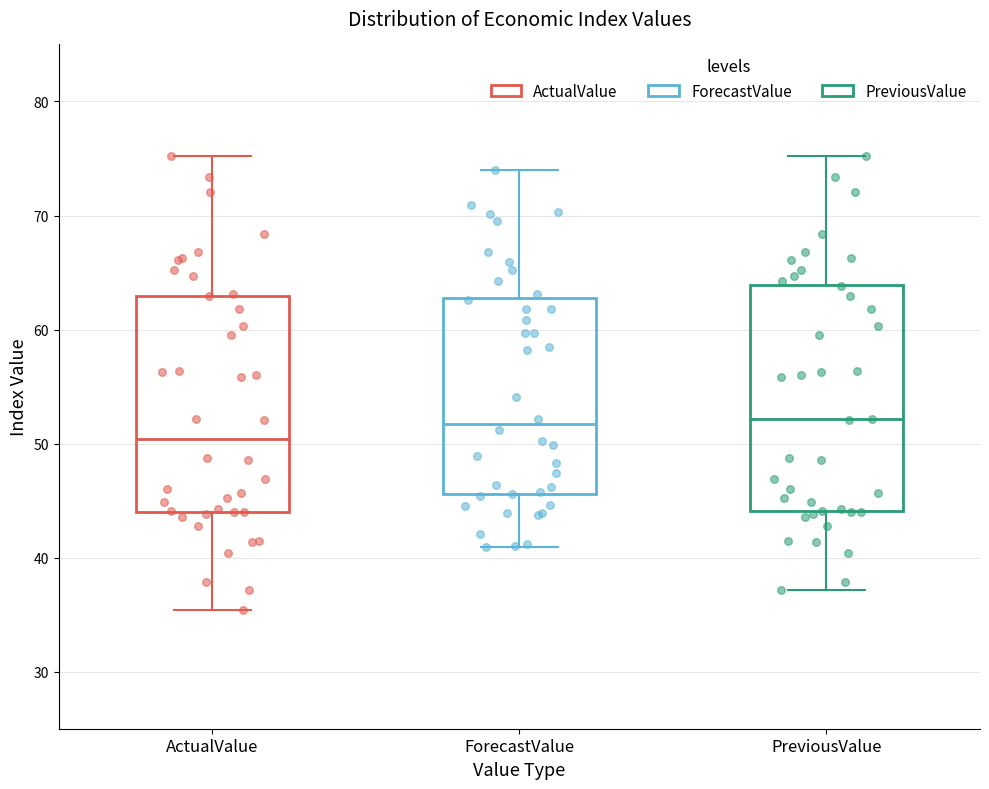

Reading left to right, read every box against the y-axis: the position of its median line, the range the box covers, and the ends of its whiskers. The values are not printed on the chart, so give them approximately, as read against the axis.

ActualValue: median 50, box 44 to 63, whiskers 35 to 75
ForecastValue: median 52, box 46 to 63, whiskers 41 to 74
PreviousValue: median 52, box 44 to 64, whiskers 37 to 75